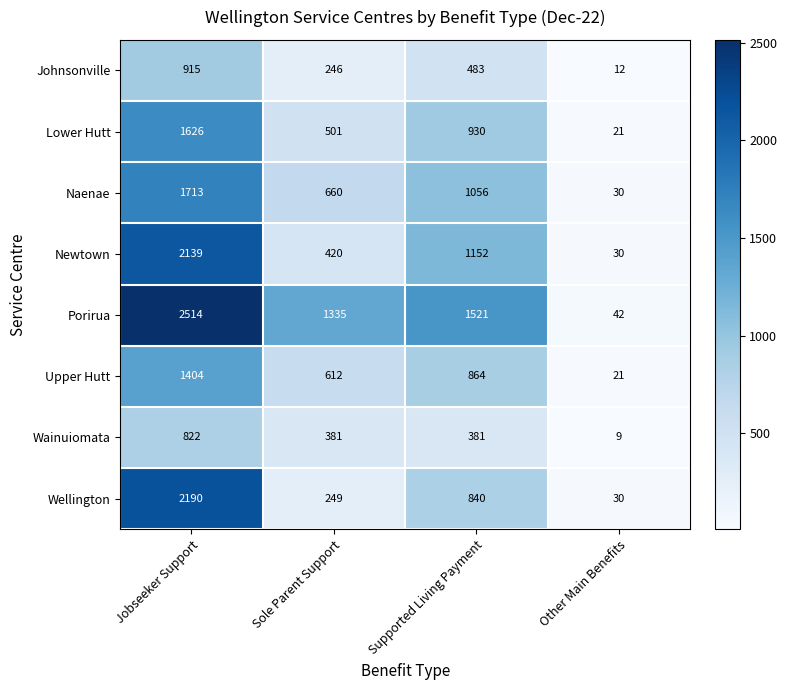

At which category is the sum across all series the highest?

Jobseeker Support